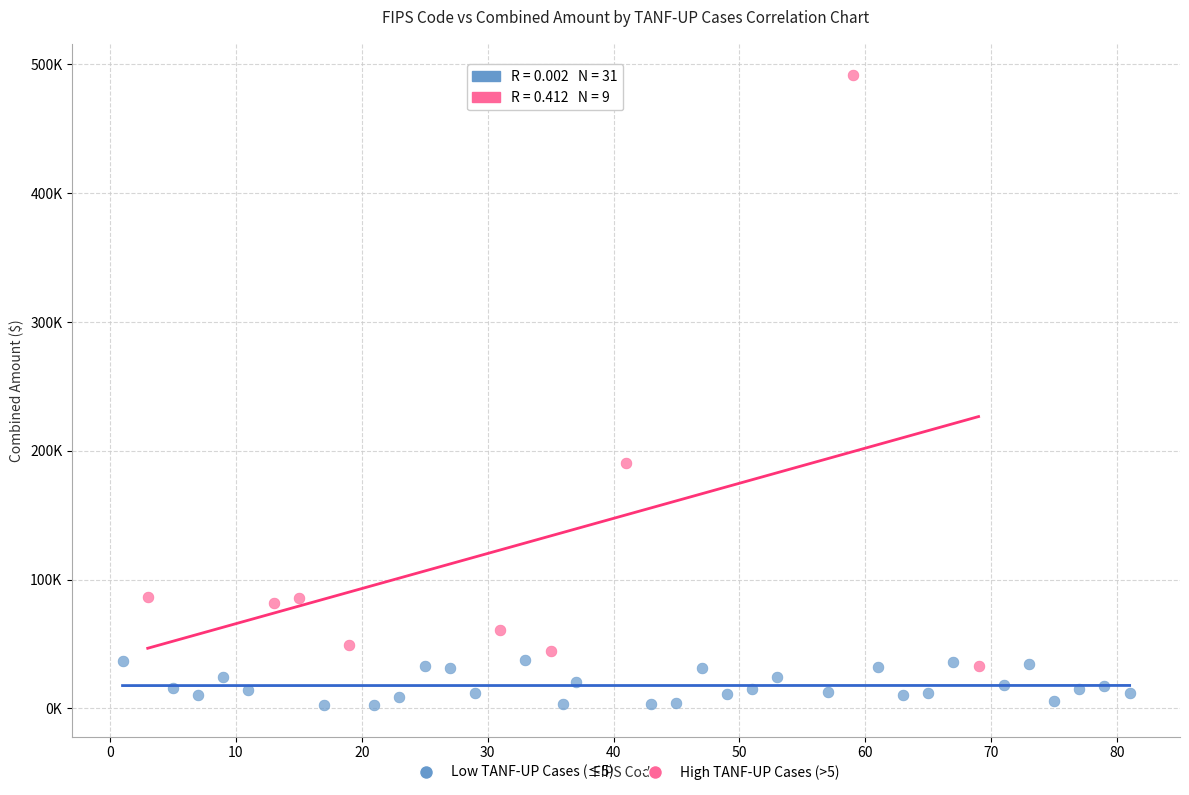

Which series has the largest Y range (max minus min)?

High TANF-UP Cases (>5)